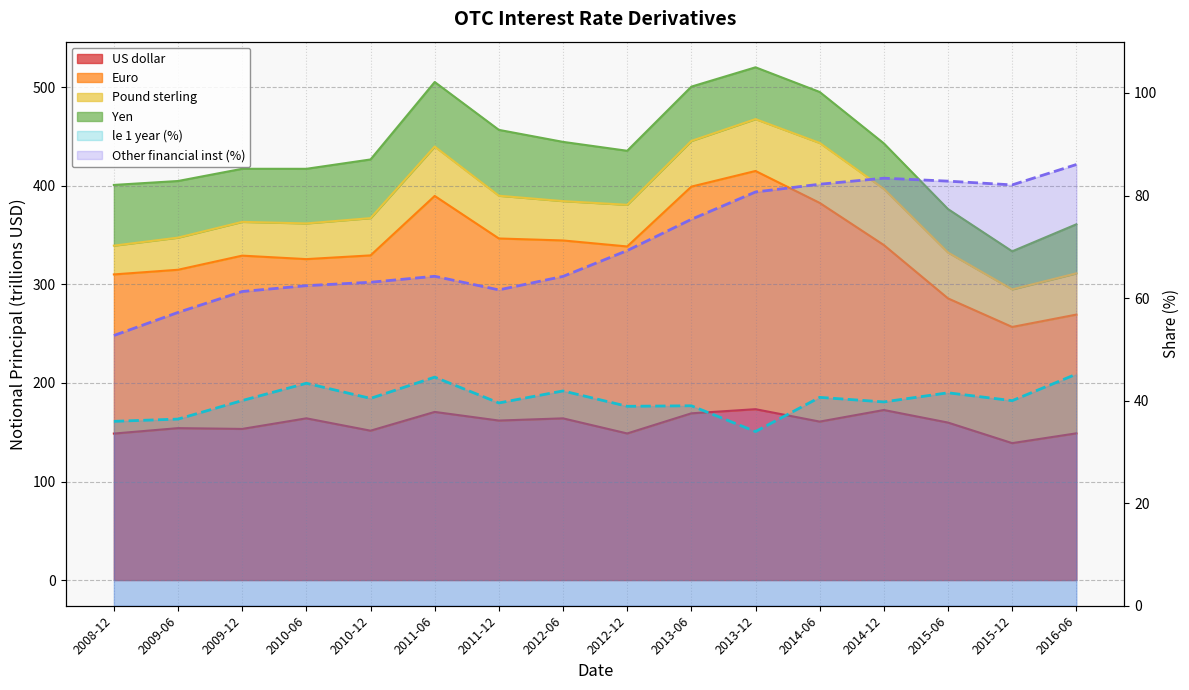

Which category has the highest value in the Other financial inst (%) (line) series?

2016-06